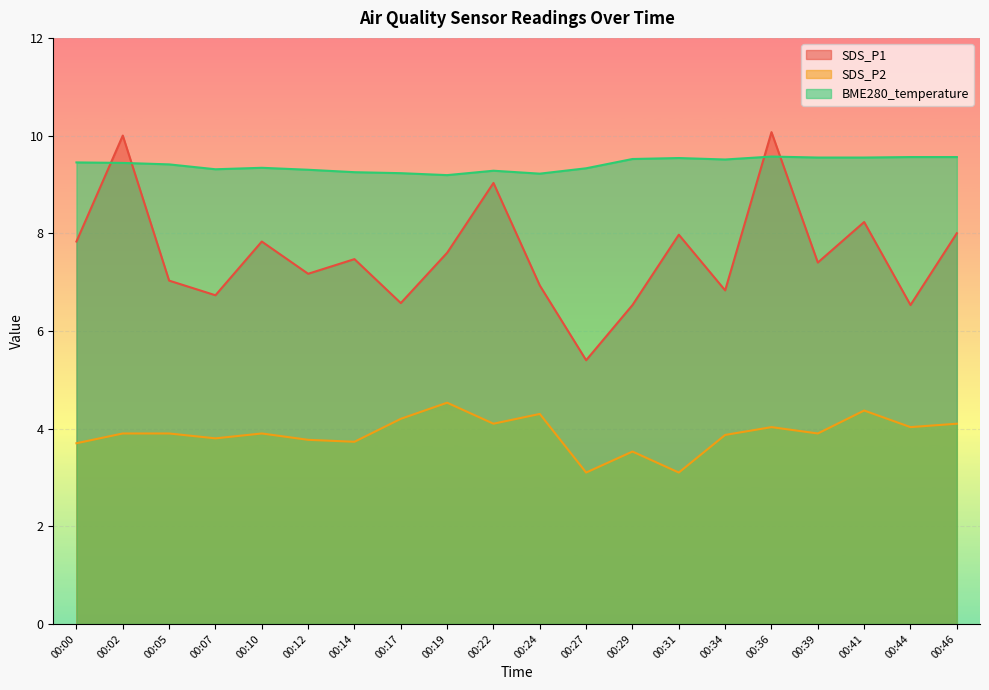

What is the sum of the BME280_temperature values at 00:27 and 00:05?

18.7